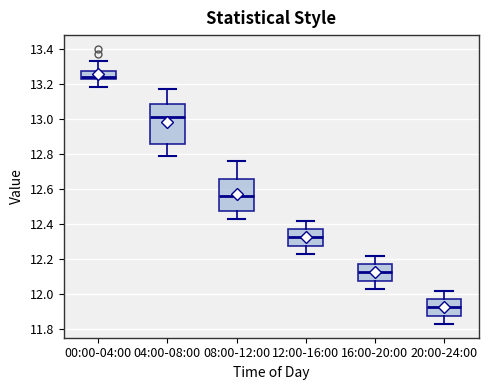

Which box has the highest median line?

00:00-04:00